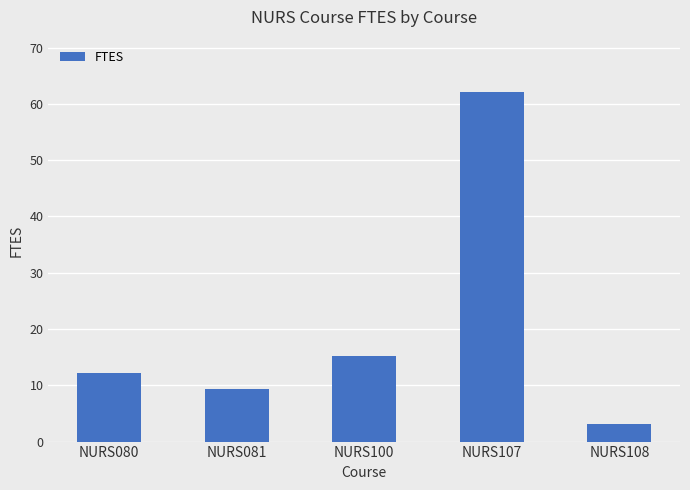

How many values exceed 12?

3